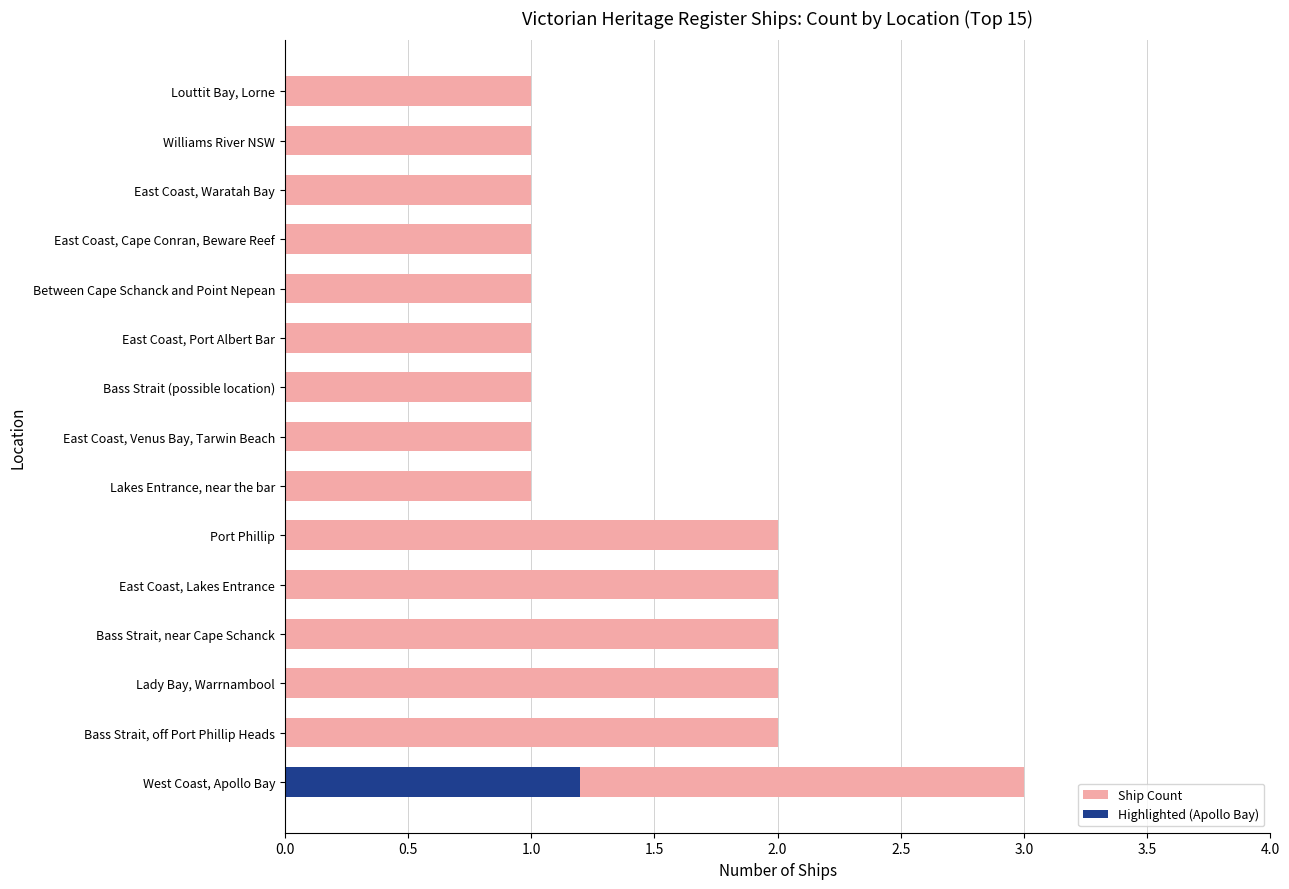

Reading left to right, transcribe all the data shown in this chart.

3	2	2	2	2	2	1	1	1	1	1	1	1	1	1